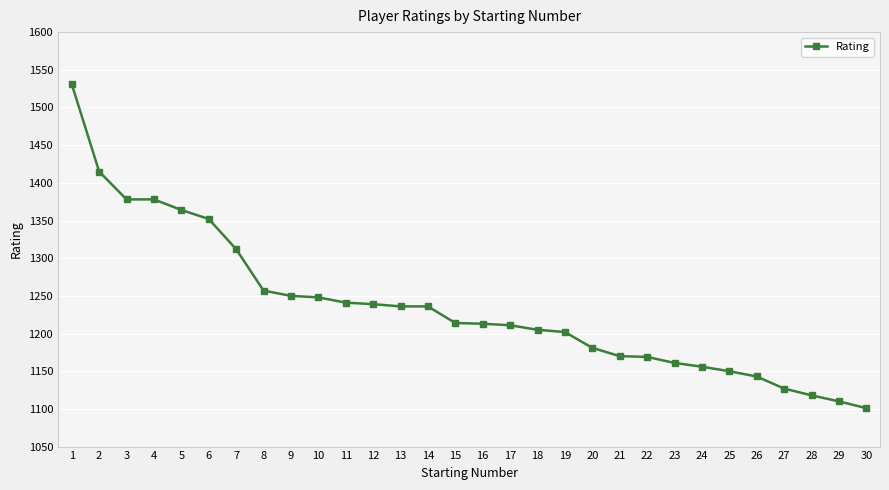

True or false: the data shows 1202 at 19.

True